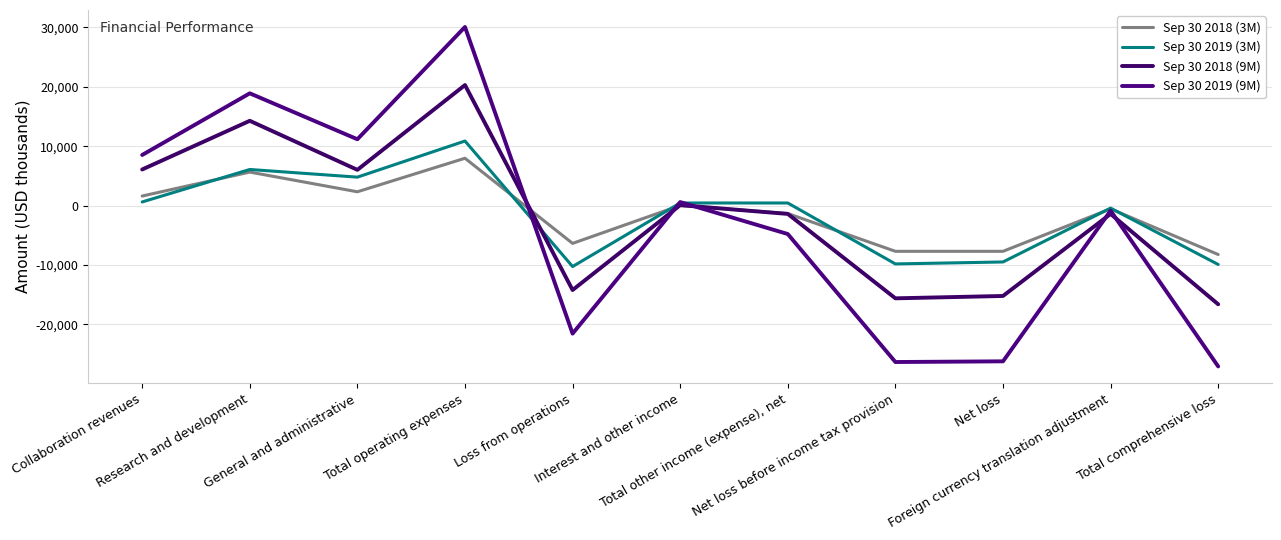

Rank the series at Net loss before income tax provision from lowest to highest value.

Sep 30 2019 (9M), Sep 30 2018 (9M), Sep 30 2019 (3M), Sep 30 2018 (3M)